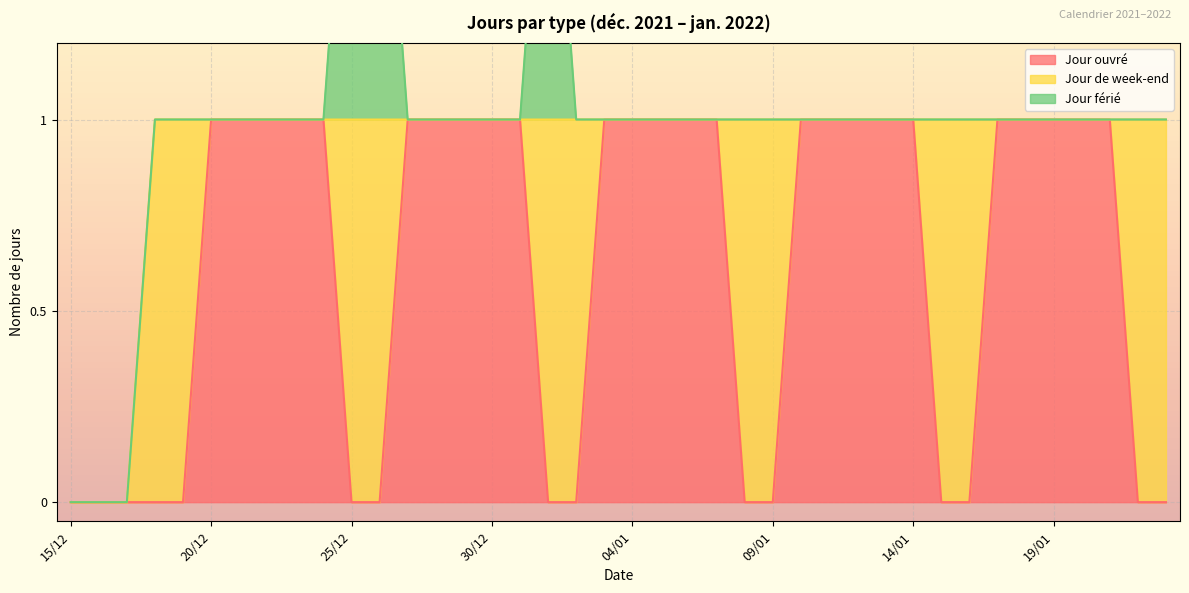

What is the label of the 15th point from the right?

09/01